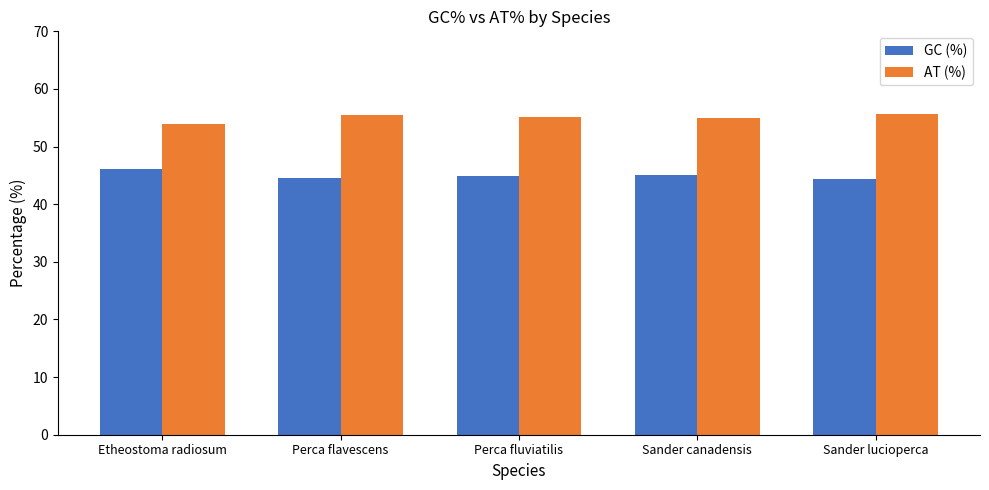

Which series has the largest total across all categories?

AT (%)